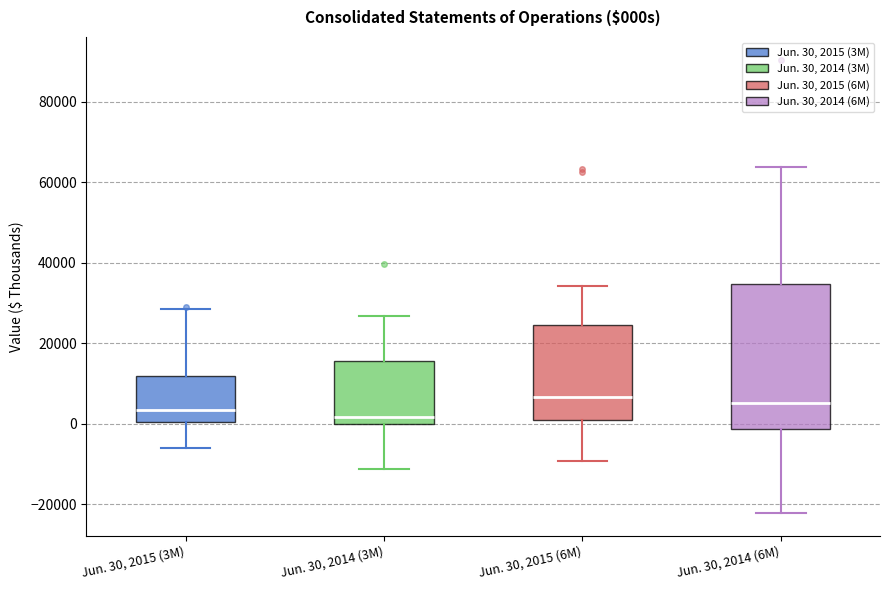

Where is the lower edge of the box for Jun. 30, 2014 (6M) on the y-axis? The values are not printed on the chart, so give them approximately, as read against the axis.

-2000